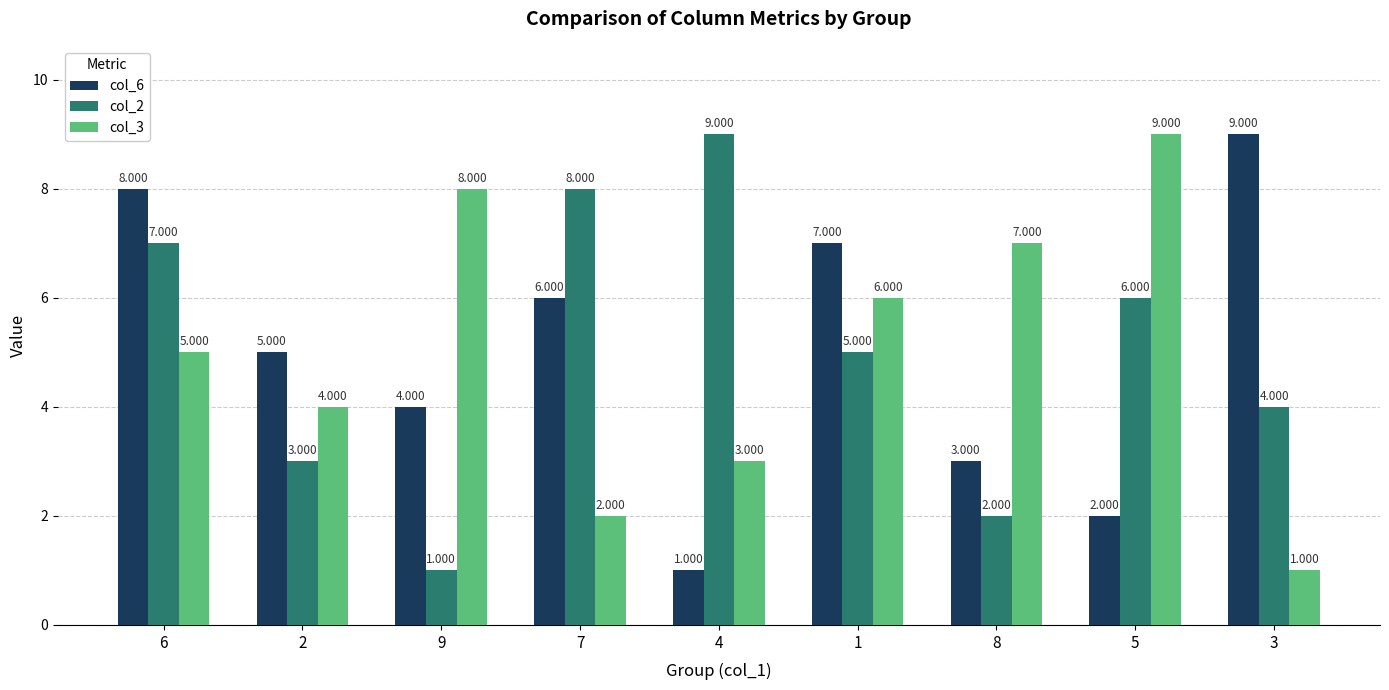

How many bars are there in each group?

3